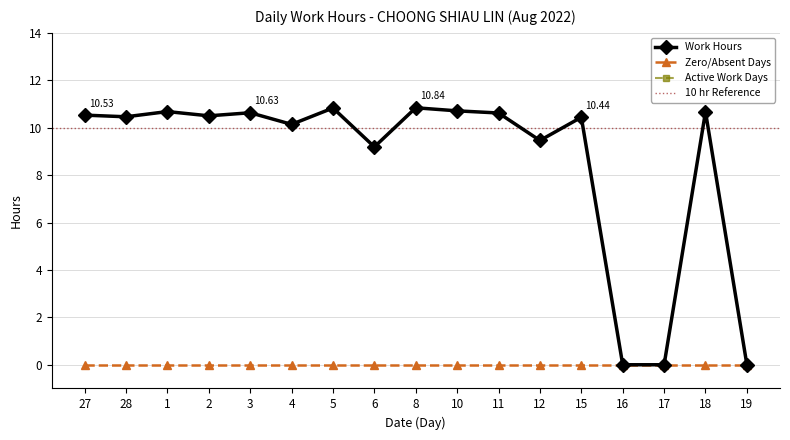

Where is the first local maximum?

1